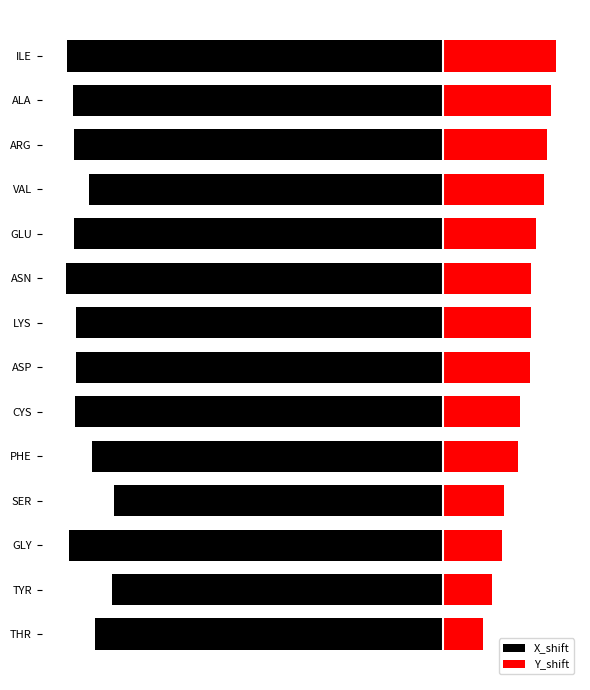

What is the difference between the X_shift values at SER and PHE?

0.5